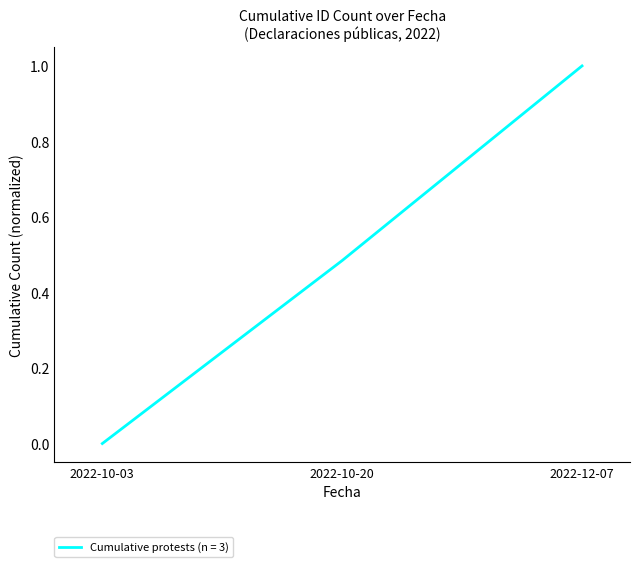

Which label corresponds to the largest value in the chart?

2022-12-07